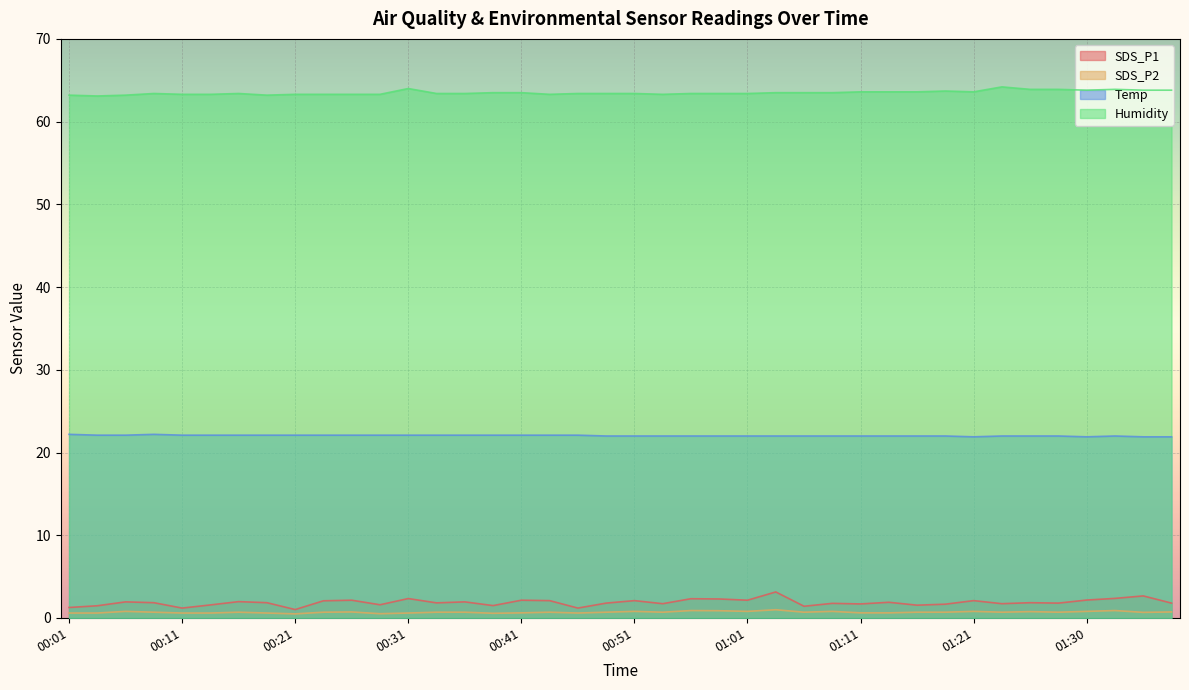

True or false: SDS_P1 and Humidity cross at least once.

False